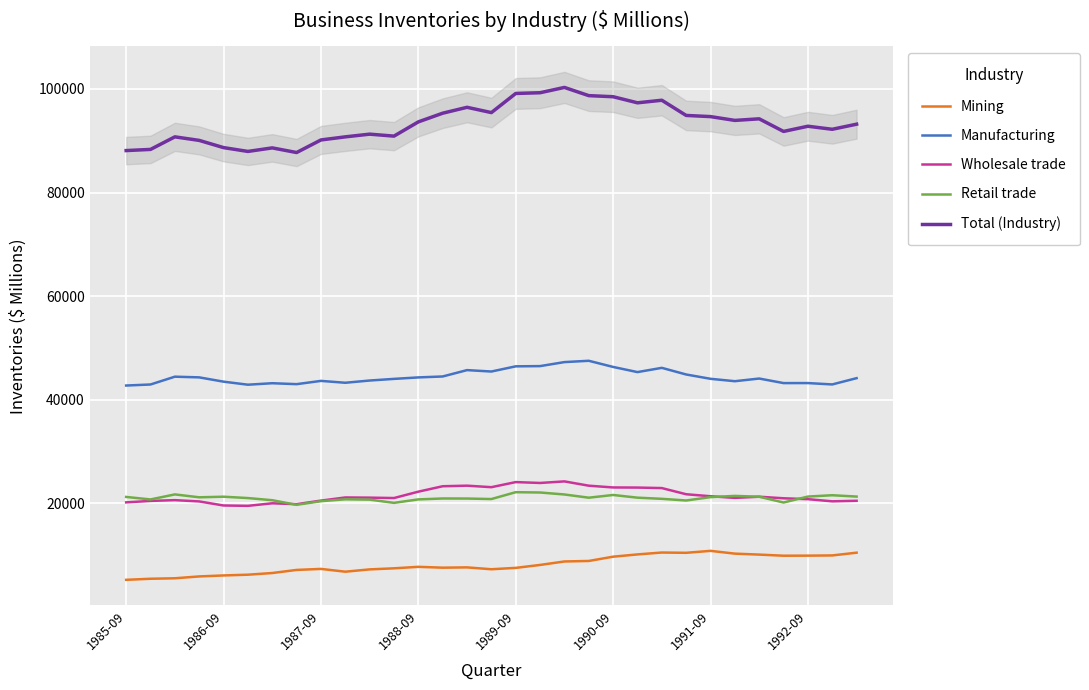

What is the difference between the highest and lowest values at 9?

83966